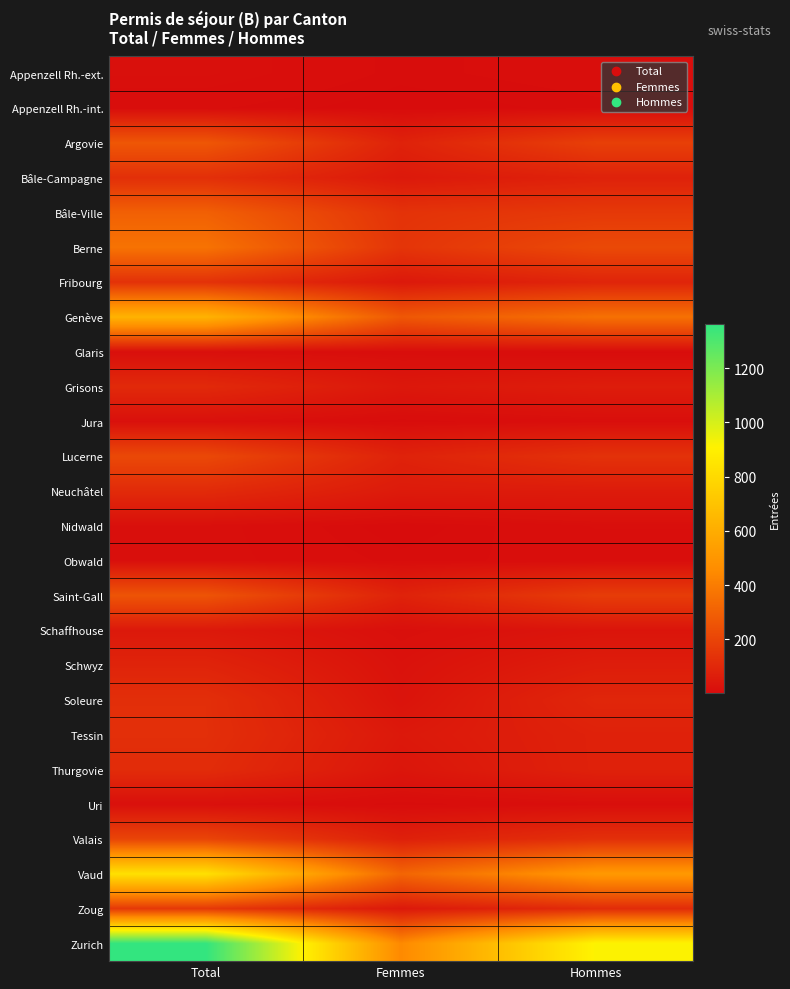

Reading right to left, transcribe all the data shown in this chart.

Appenzell Rh.-ext.: Hommes=10	Femmes=6	Total=16
Appenzell Rh.-int.: Hommes=6	Femmes=2	Total=8
Argovie: Hommes=185	Femmes=81	Total=266
Bâle-Campagne: Hommes=79	Femmes=48	Total=127
Bâle-Ville: Hommes=161	Femmes=139	Total=300
Berne: Hommes=220	Femmes=146	Total=366
Fribourg: Hommes=88	Femmes=47	Total=135
Genève: Hommes=359	Femmes=269	Total=628
Glaris: Hommes=5	Femmes=9	Total=14
Grisons: Hommes=62	Femmes=44	Total=106
Jura: Hommes=12	Femmes=5	Total=17
Lucerne: Hommes=136	Femmes=81	Total=217
Neuchâtel: Hommes=56	Femmes=54	Total=110
Nidwald: Hommes=13	Femmes=2	Total=15
Obwald: Hommes=9	Femmes=6	Total=15
Saint-Gall: Hommes=174	Femmes=82	Total=256
Schaffhouse: Hommes=33	Femmes=15	Total=48
Schwyz: Hommes=62	Femmes=24	Total=86
Soleure: Hommes=94	Femmes=30	Total=124
Tessin: Hommes=78	Femmes=47	Total=125
Thurgovie: Hommes=78	Femmes=38	Total=116
Uri: Hommes=12	Femmes=5	Total=17
Valais: Hommes=129	Femmes=74	Total=203
Vaud: Hommes=514	Femmes=317	Total=831
Zoug: Hommes=114	Femmes=47	Total=161
Zurich: Hommes=915	Femmes=447	Total=1362